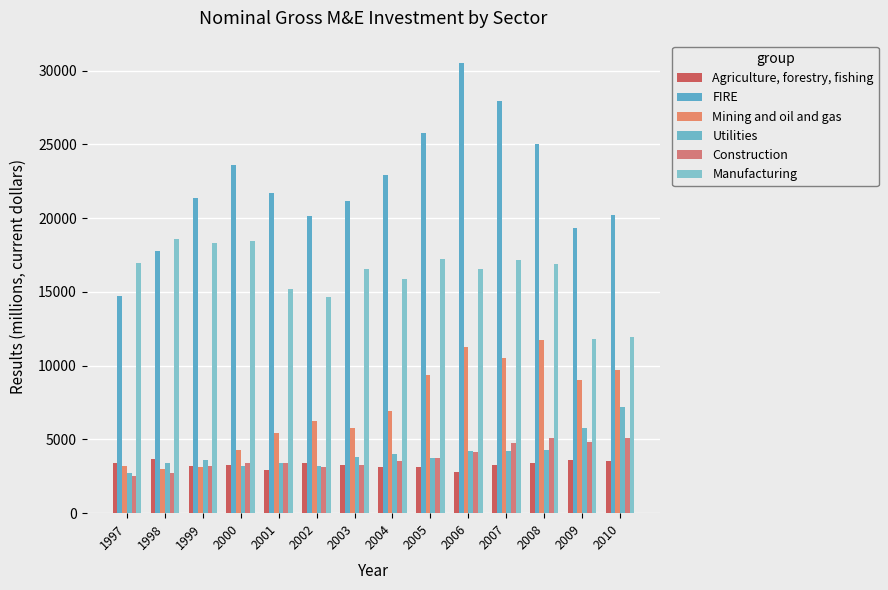

What is the spread (max minus min) of values at 1997?

14457.7